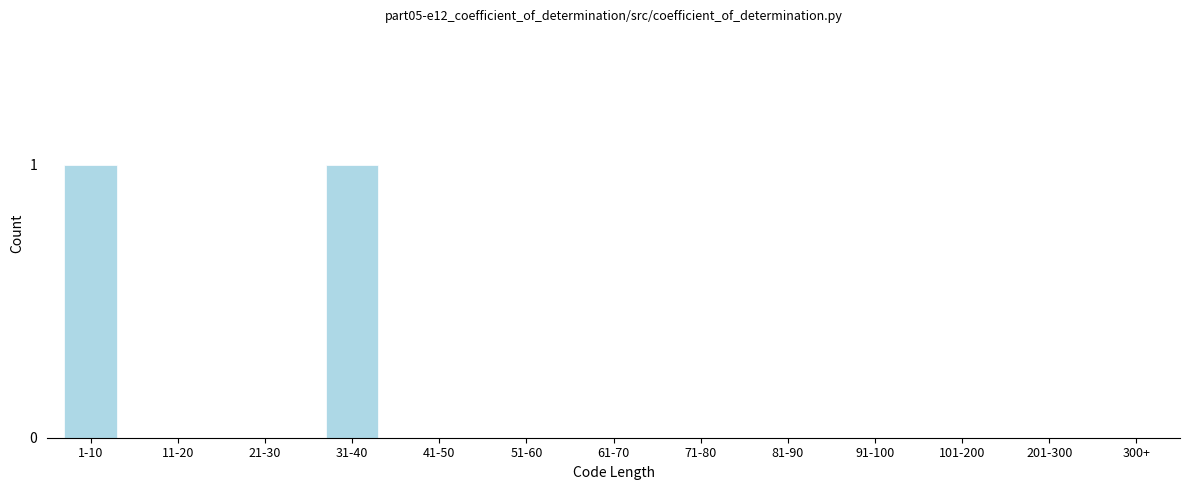

Reading left to right, what are all the values shown in this chart?

1-10=1	11-20=0	21-30=0	31-40=1	41-50=0	51-60=0	61-70=0	71-80=0	81-90=0	91-100=0	101-200=0	201-300=0	300+=0